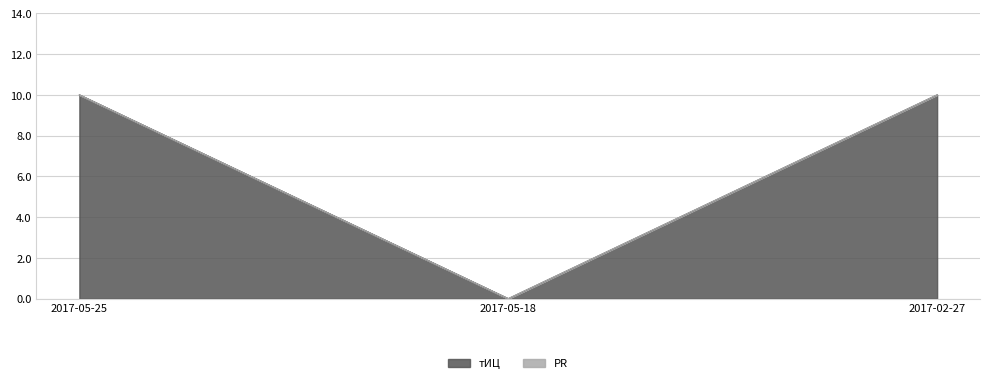

True or false: the data shows -7 at 2017-05-18.

False